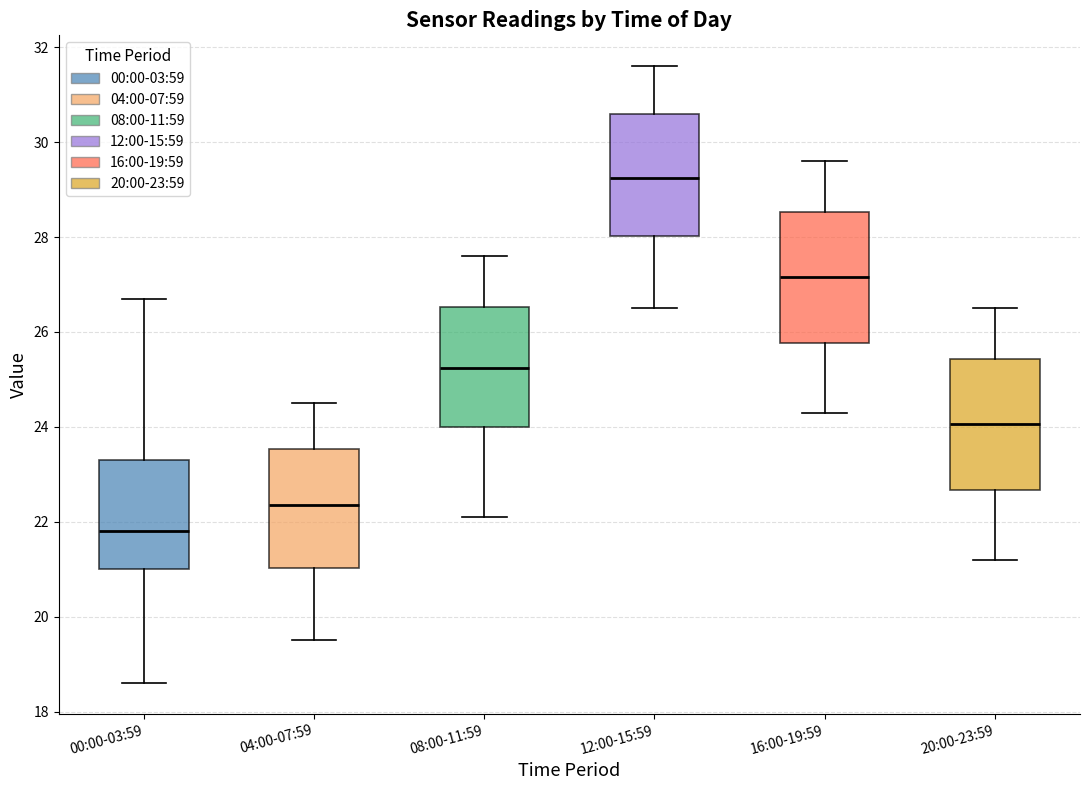

Which box's median line is the lowest?

00:00-03:59